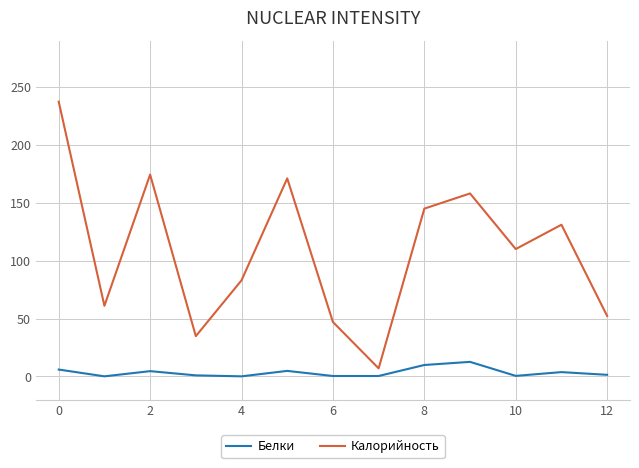

What is the difference between the second highest and minimum values in the Калорийность series?

167.3